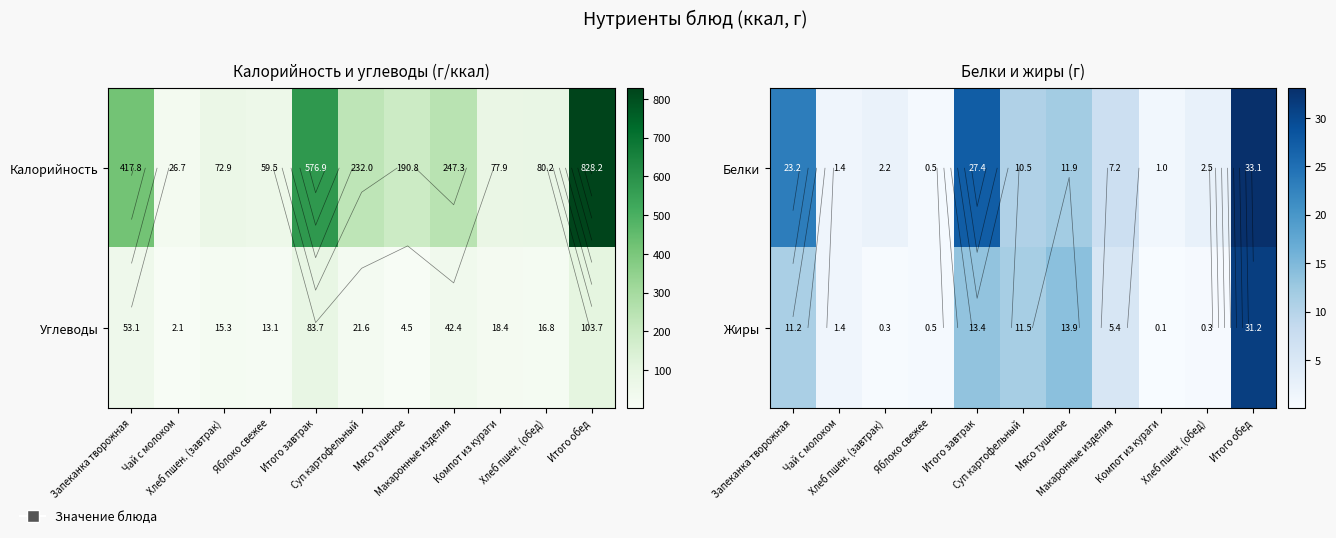

Which category has the lowest value in the Белки series?

Яблоко свежее